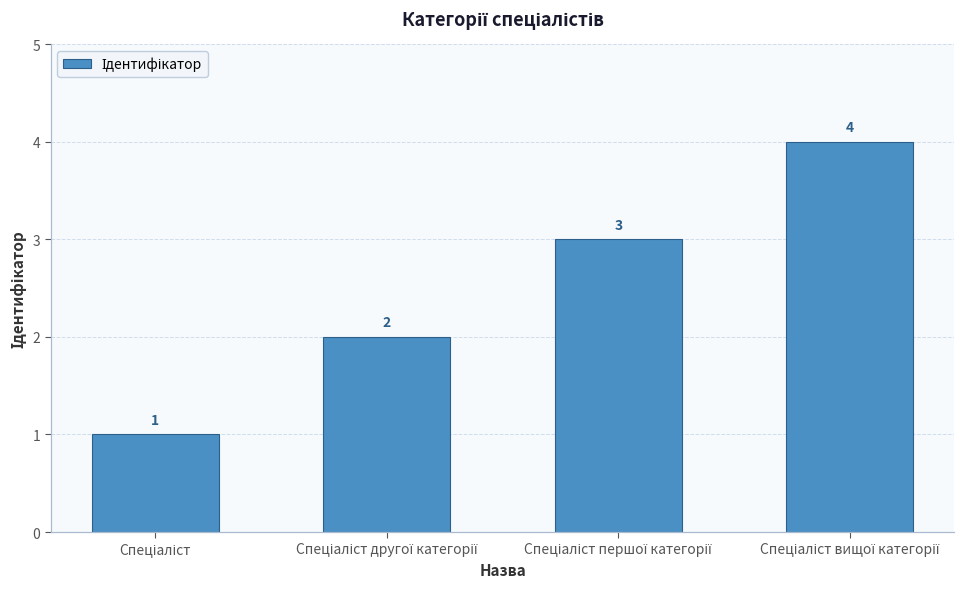

What is the difference between the maximum and minimum values?

3